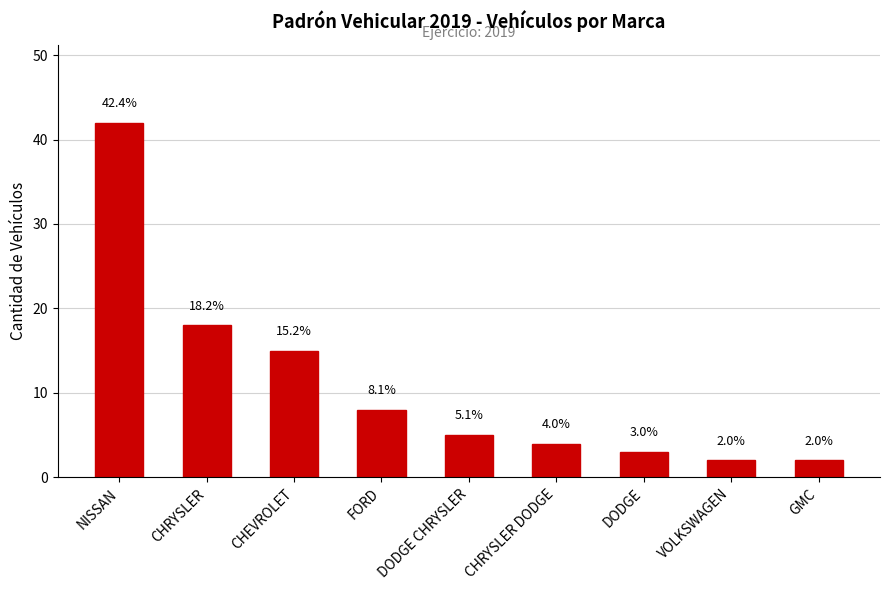

How many bars are there in total?

9